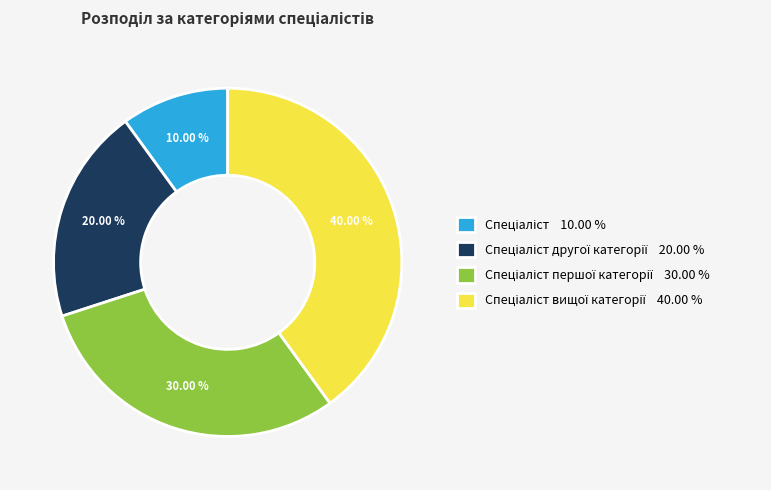

Is there any slice that represents more than half of the pie?

No